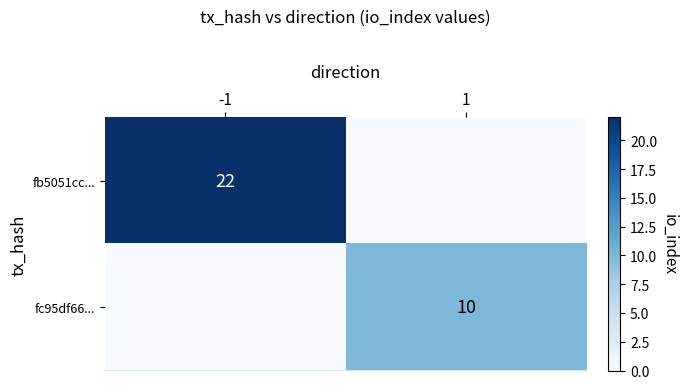

At how many categories does at least one series exceed 2?

2